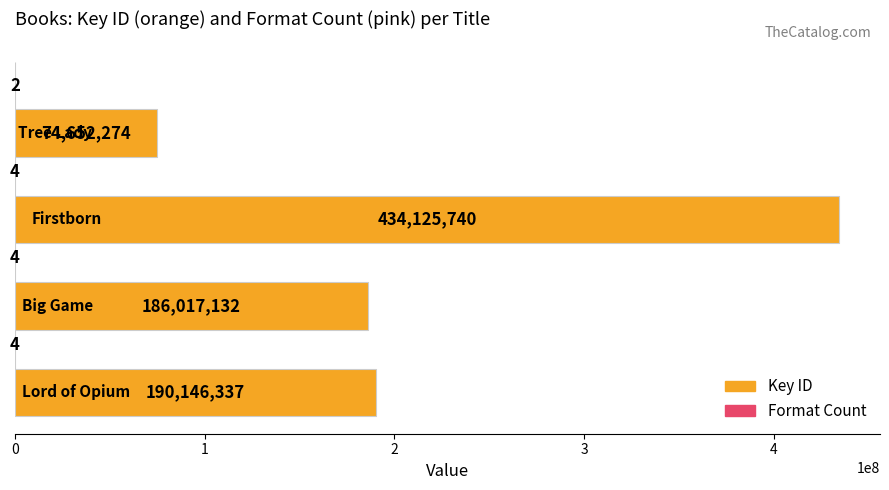

What is the greatest value displayed?

434125740